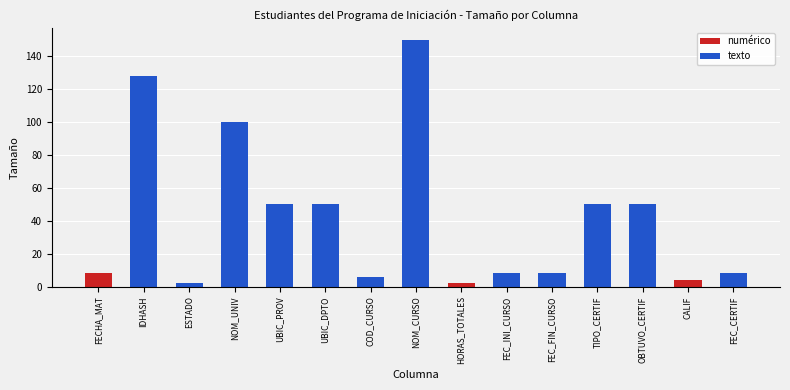

How many values are below 8?

4